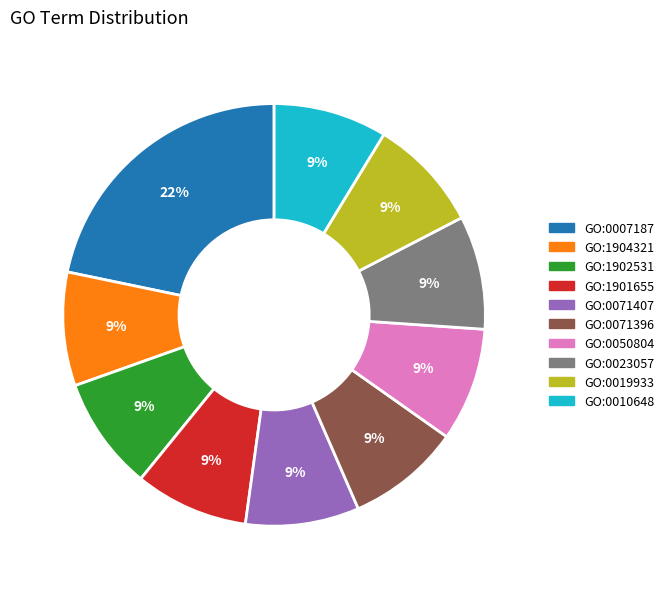

What is the largest slice in the pie chart?

GO:0007187